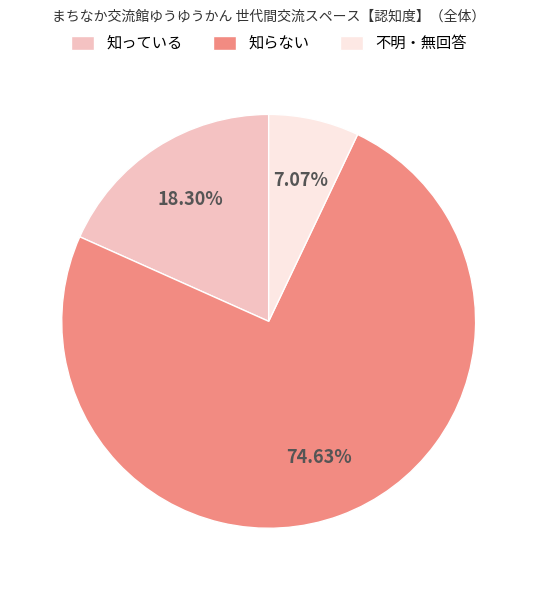

What is the largest slice in the pie chart?

知らない